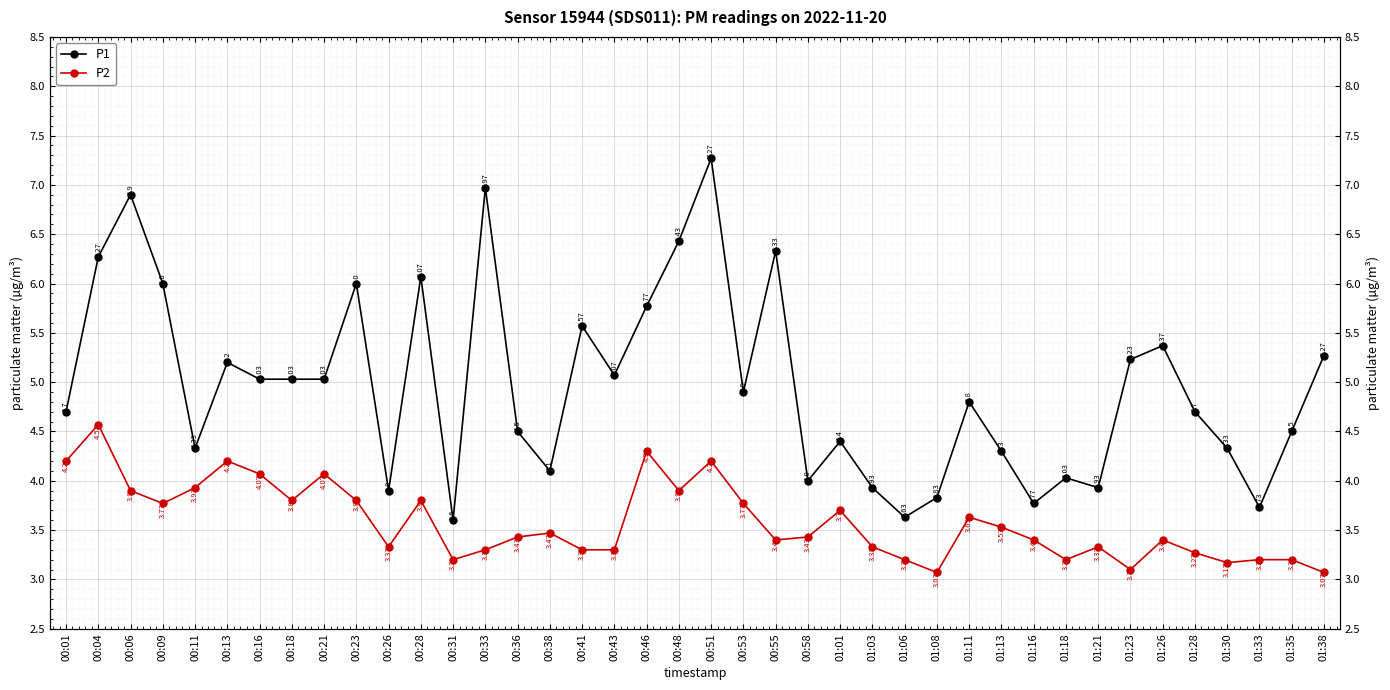

Reading left to right, extract all data points from this chart.

P1: 00:01=4.7	00:04=6.3	00:06=6.9	00:09=6.0	00:11=4.3	00:13=5.2	00:16=5.0	00:18=5.0	00:21=5.0	00:23=6.0	00:26=3.9	00:28=6.1	00:31=3.6	00:33=7.0	00:36=4.5	00:38=4.1	00:41=5.6	00:43=5.1	00:46=5.8	00:48=6.4	00:51=7.3	00:53=4.9	00:55=6.3	00:58=4.0	01:01=4.4	01:03=3.9	01:06=3.6	01:08=3.8	01:11=4.8	01:13=4.3	01:16=3.8	01:18=4.0	01:21=3.9	01:23=5.2	01:26=5.4	01:28=4.7	01:30=4.3	01:33=3.7	01:35=4.5	01:38=5.3
P2: 00:01=4.2	00:04=4.6	00:06=3.9	00:09=3.8	00:11=3.9	00:13=4.2	00:16=4.1	00:18=3.8	00:21=4.1	00:23=3.8	00:26=3.3	00:28=3.8	00:31=3.2	00:33=3.3	00:36=3.4	00:38=3.5	00:41=3.3	00:43=3.3	00:46=4.3	00:48=3.9	00:51=4.2	00:53=3.8	00:55=3.4	00:58=3.4	01:01=3.7	01:03=3.3	01:06=3.2	01:08=3.1	01:11=3.6	01:13=3.5	01:16=3.4	01:18=3.2	01:21=3.3	01:23=3.1	01:26=3.4	01:28=3.3	01:30=3.2	01:33=3.2	01:35=3.2	01:38=3.1